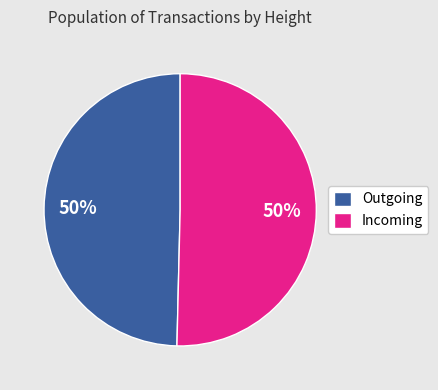

Approximately how many times larger is the value at Incoming compared to Outgoing?

1.0